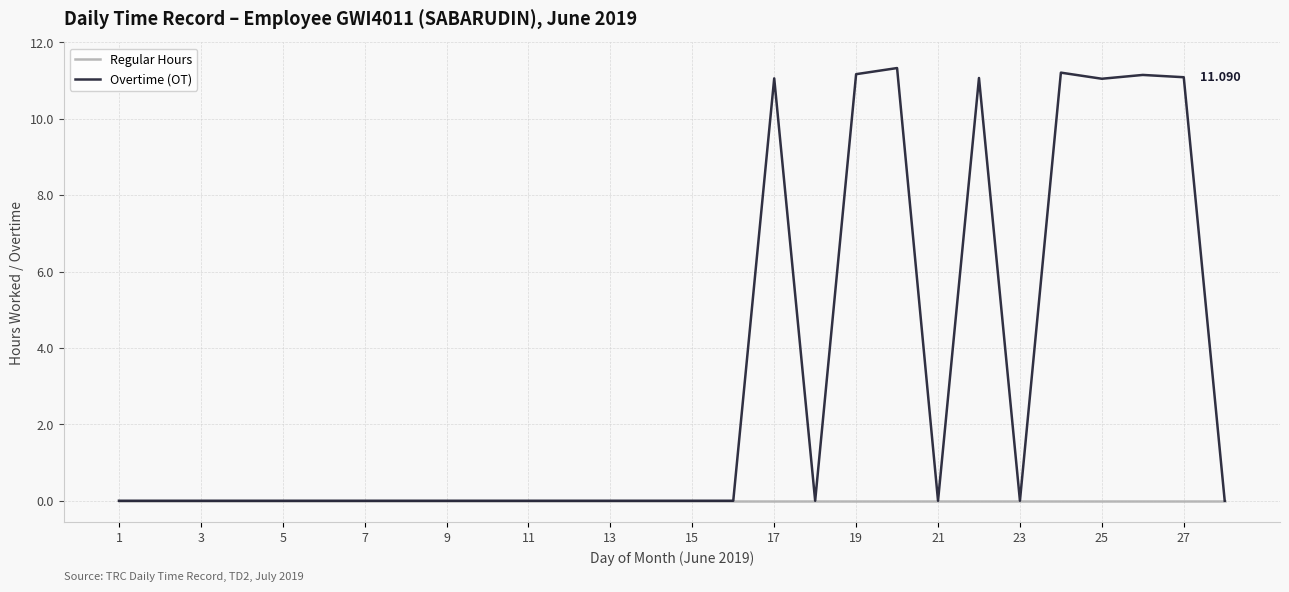

Which series has the largest total across all categories?

Overtime (OT)